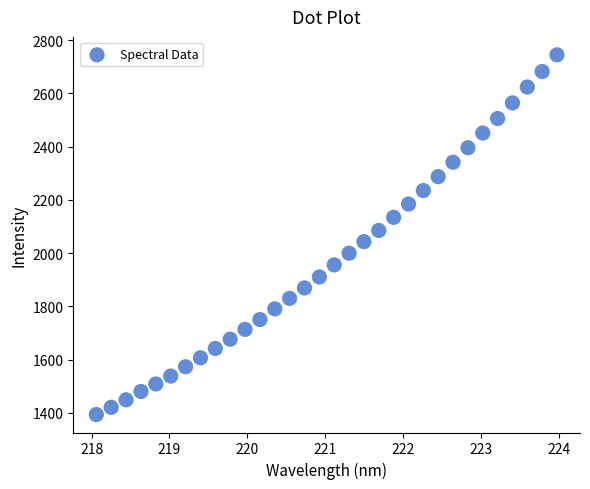

What is the range of X values (max minus min)?

5.9